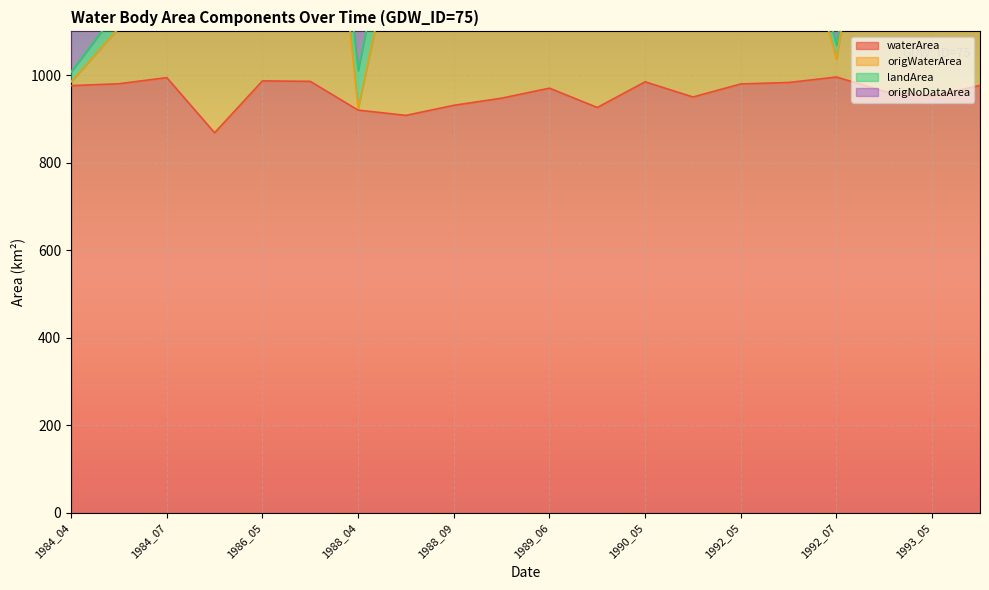

True or false: waterArea and origWaterArea intersect in this chart.

False